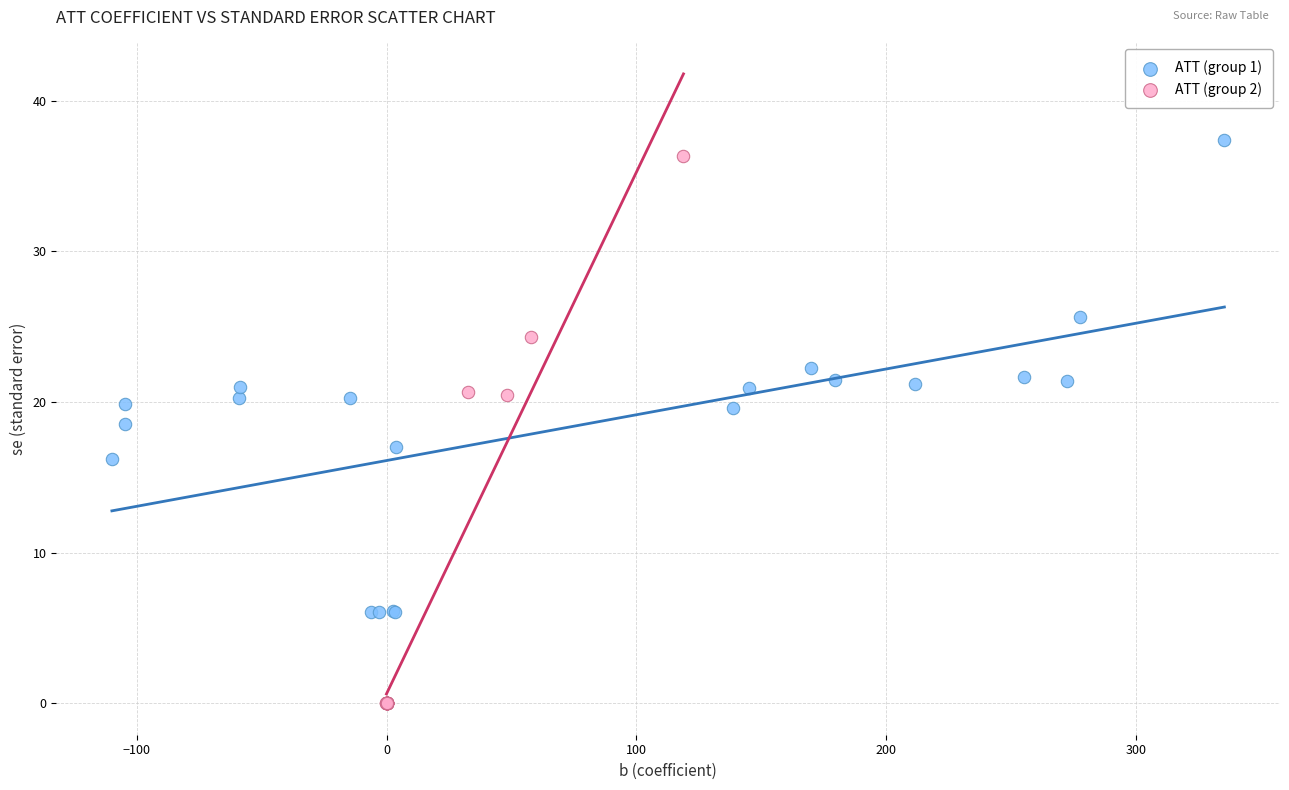

Which series has the largest Y range (max minus min)?

ATT (group 2)